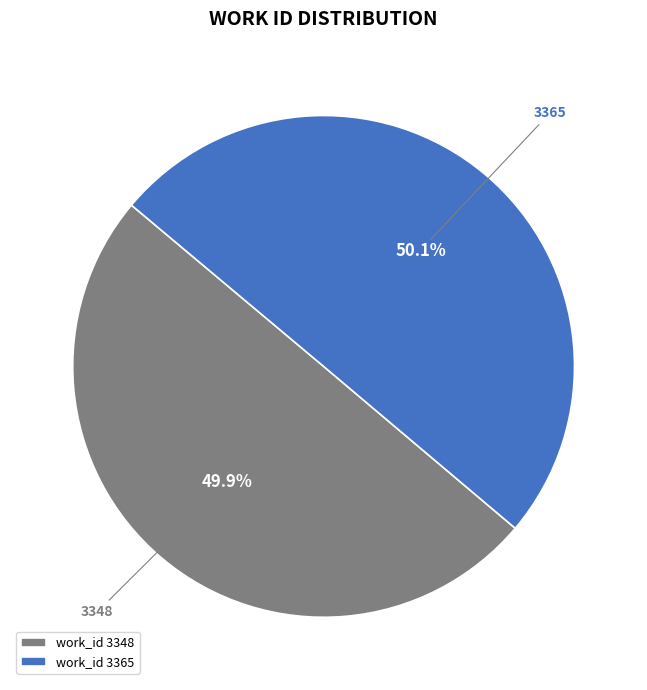

How many slices are in this pie chart?

2